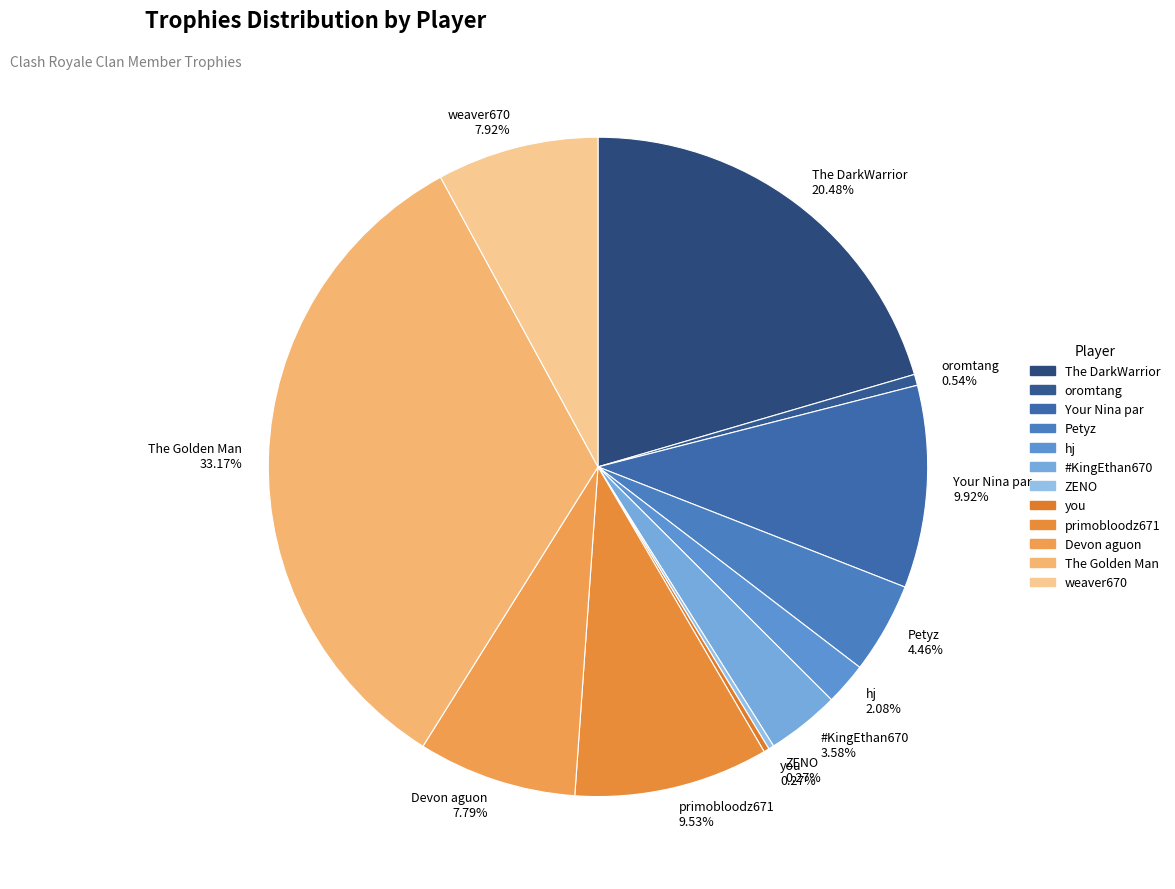

To the nearest percent, what portion does The DarkWarrior represent?

20%